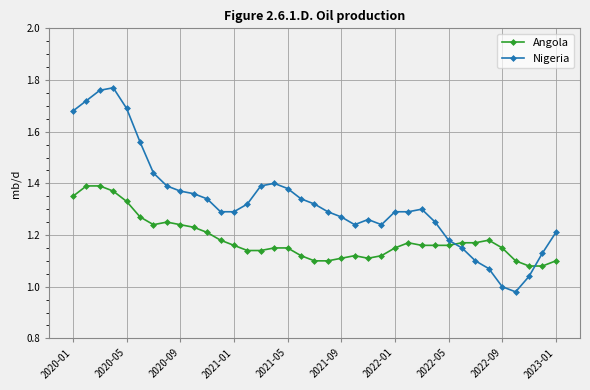

Which series ends up on top after the final intersection of Nigeria and Angola?

Nigeria